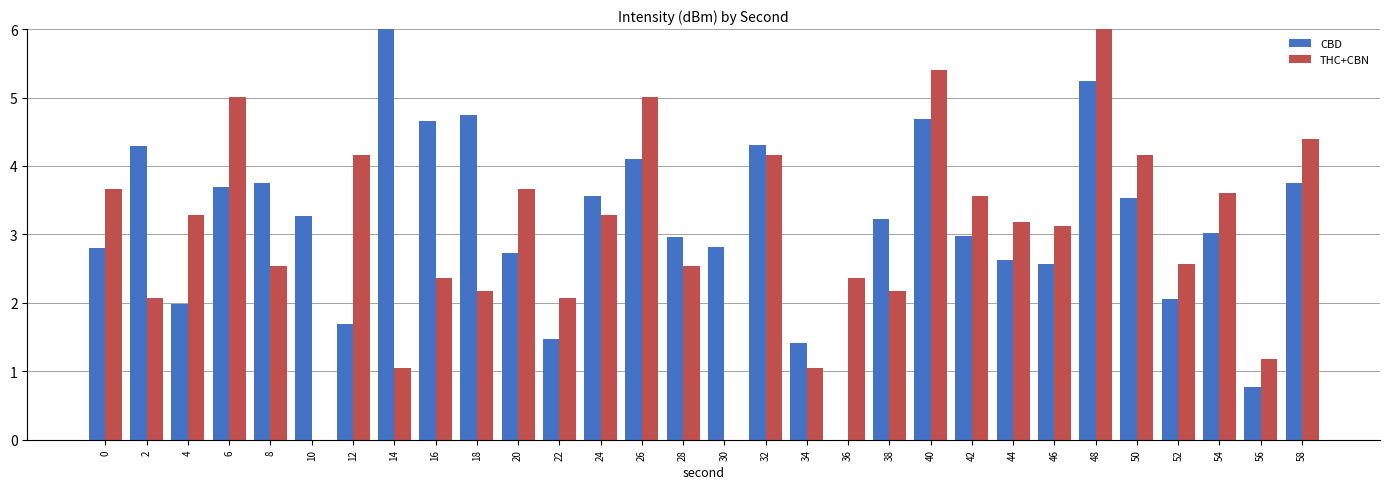

What is the average value of the CBD series?

3.2